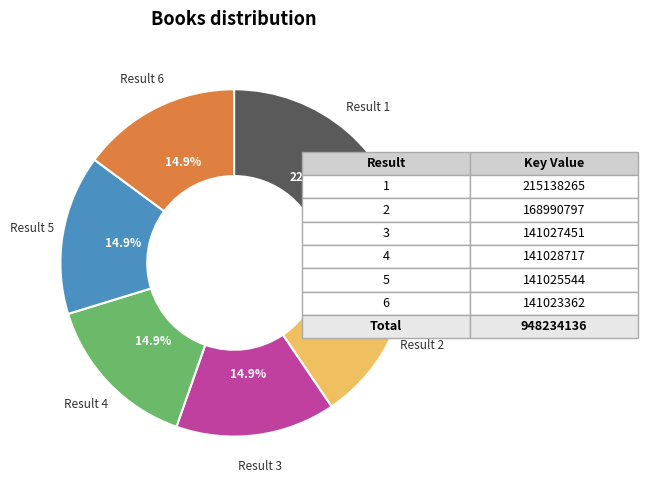

Is there a majority slice in this chart?

No